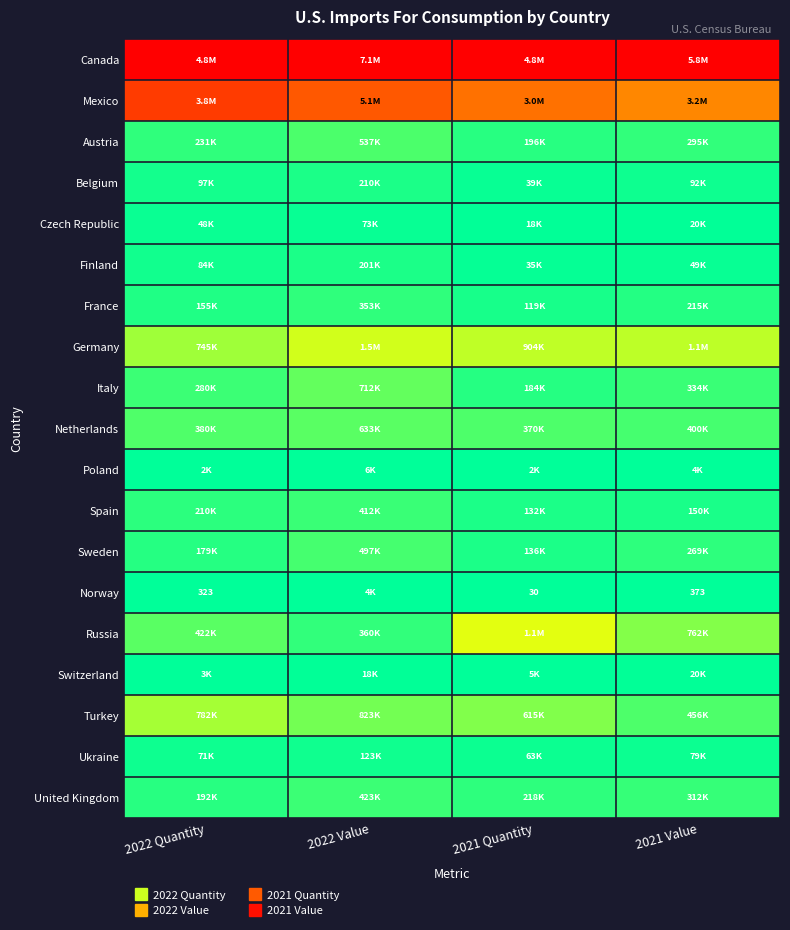

How many categories are shown in the chart?

4